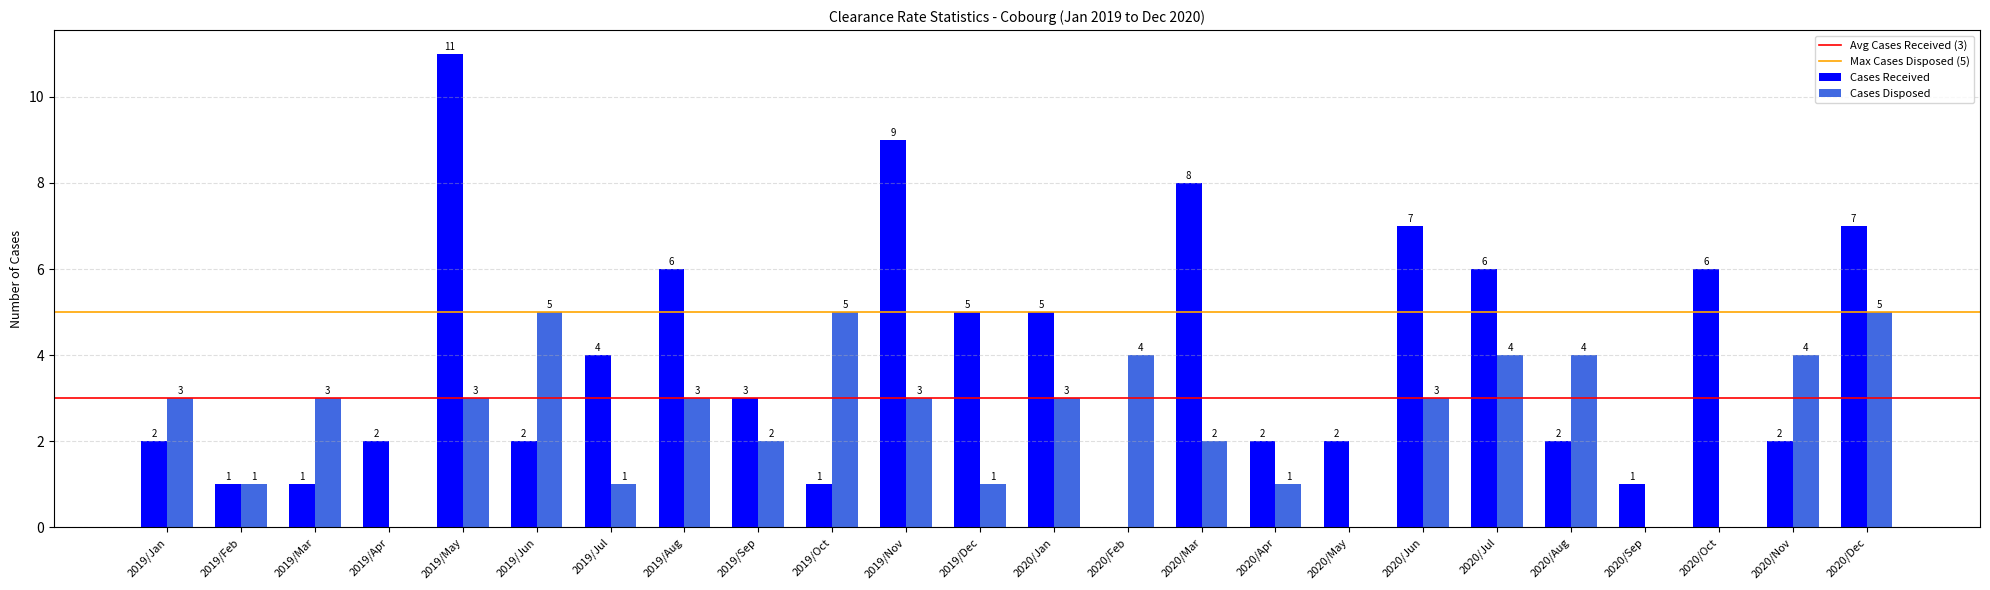

At which category is the sum across all series the highest?

2019/May